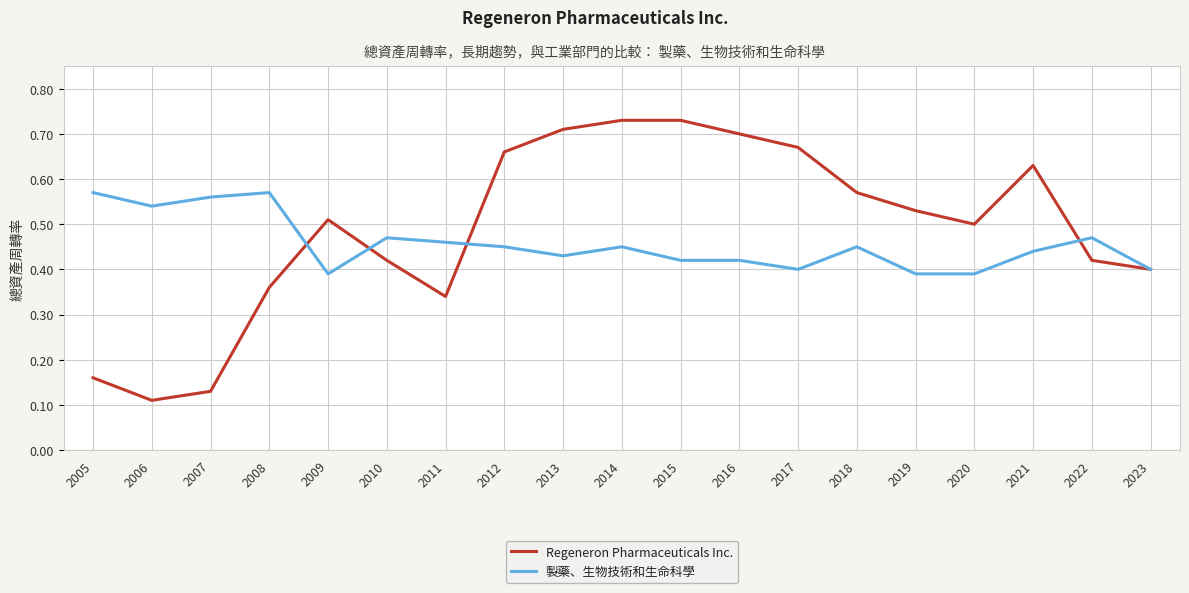

True or false: Regeneron Pharmaceuticals Inc. has a value of 0.1 at 2008.

False